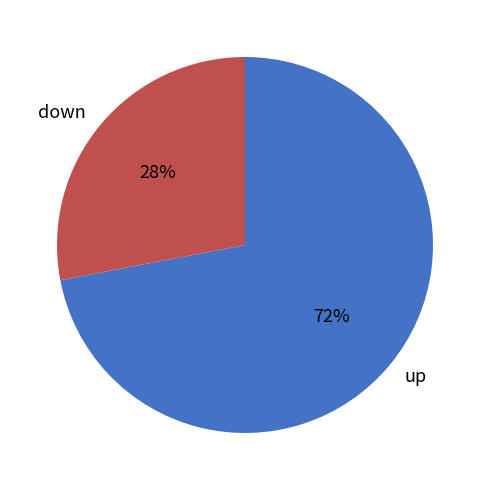

To the nearest percent, what is the difference between the down and up slice percentages?

44%